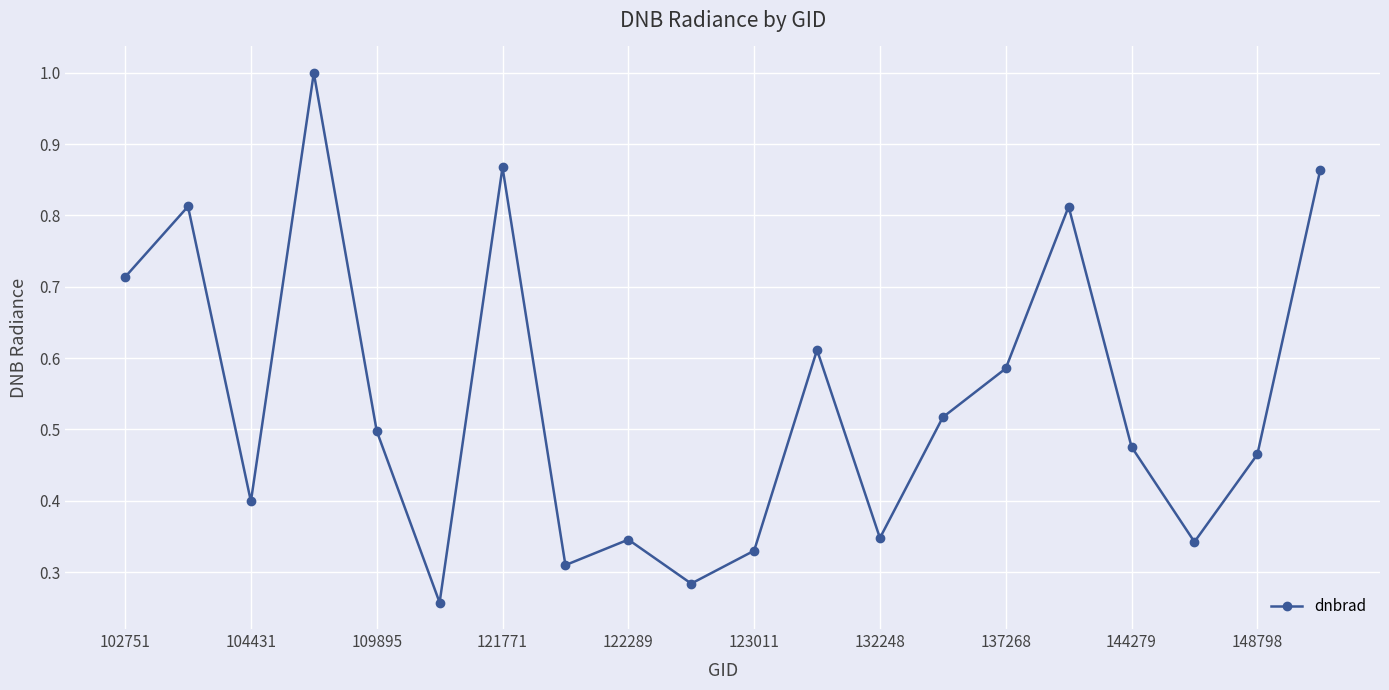

What is the greatest value displayed?

1.0